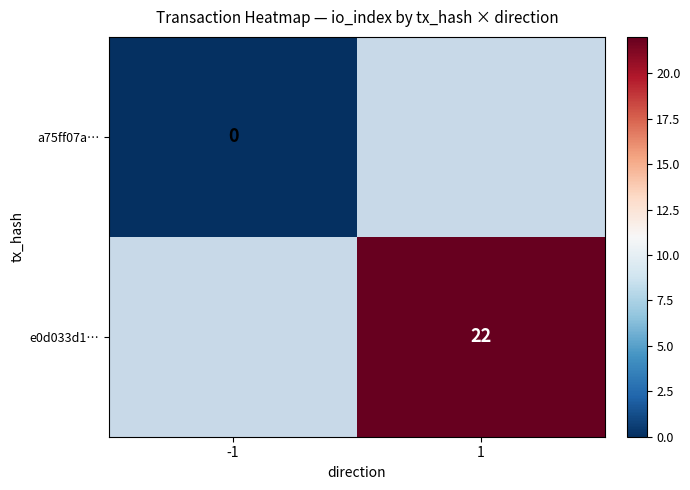

Is it true that e0d033d1… equals 22 at 1?

True